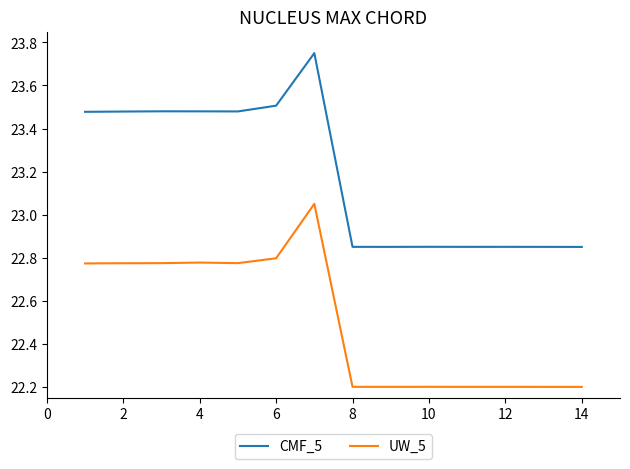

True or false: CMF_5 and UW_5 intersect in this chart.

False